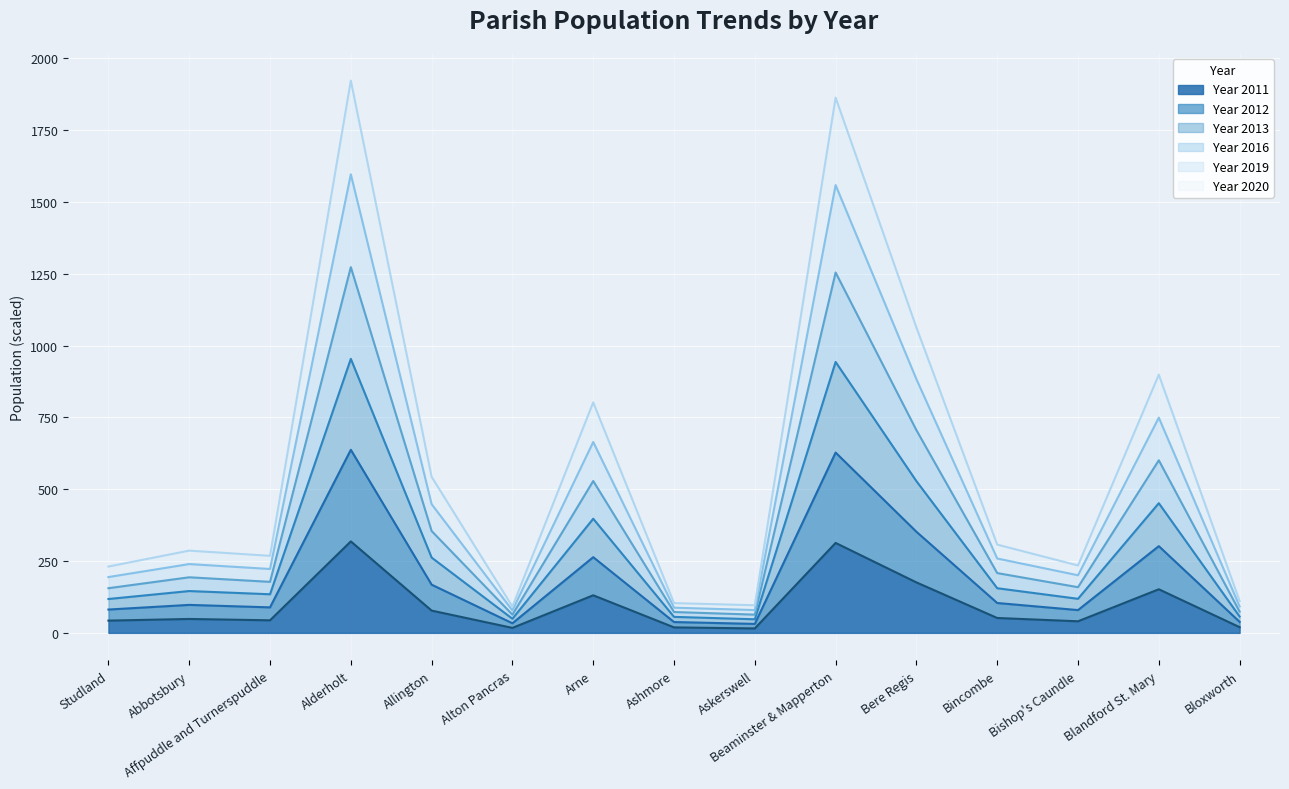

How many lines are shown in the chart?

6